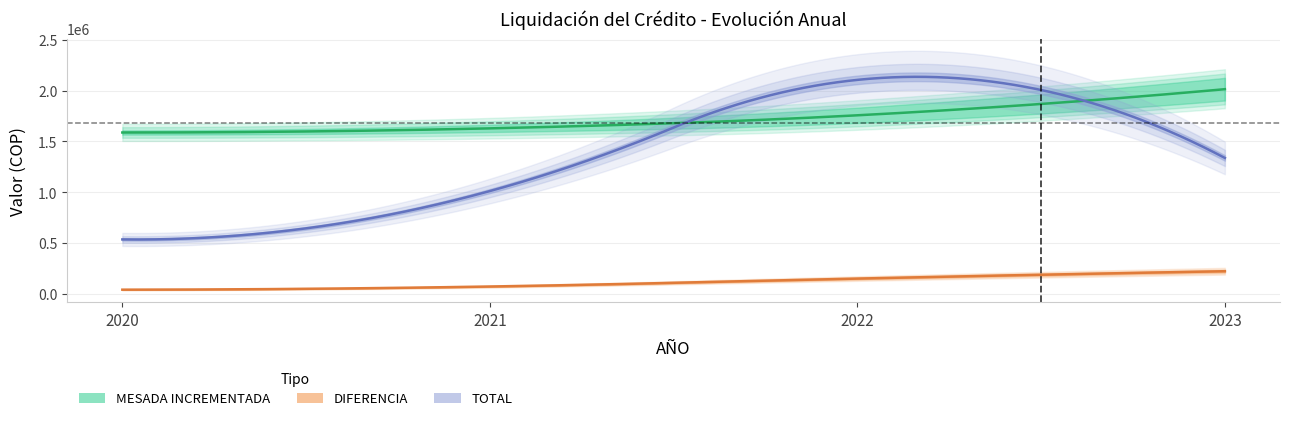

How many interior local peaks does the TOTAL series have?

1